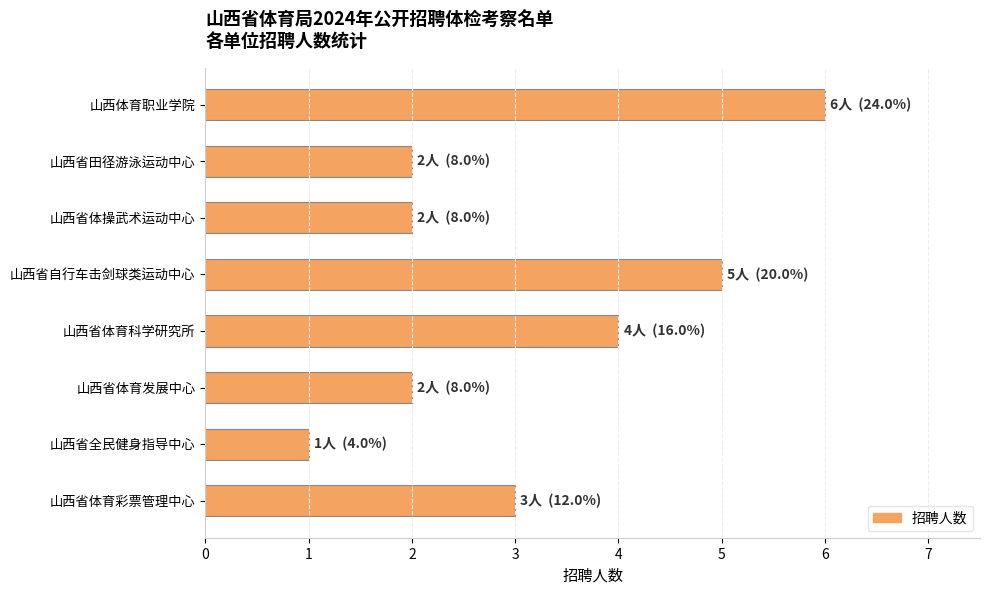

The value at 山西省体育彩票管理中心 is 3. True or false?

True